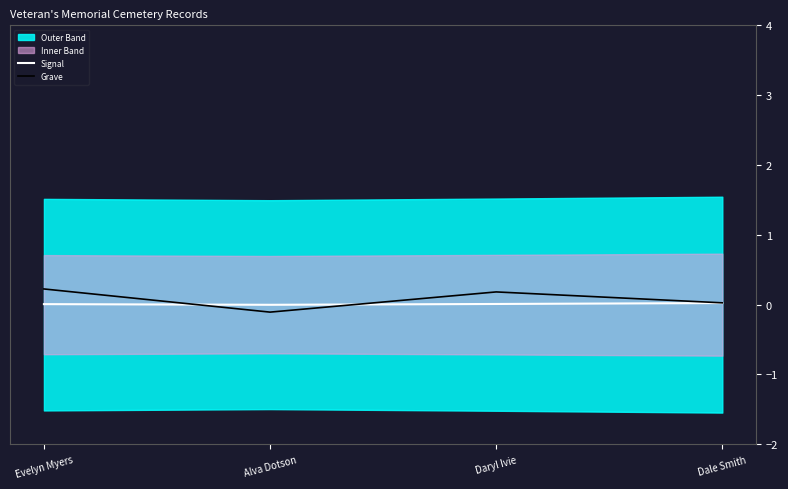

Reading right to left, transcribe all the data shown in this chart.

Signal: 0.0	0.0	-0.0	0.0
Grave: 0.0	0.2	-0.1	0.2